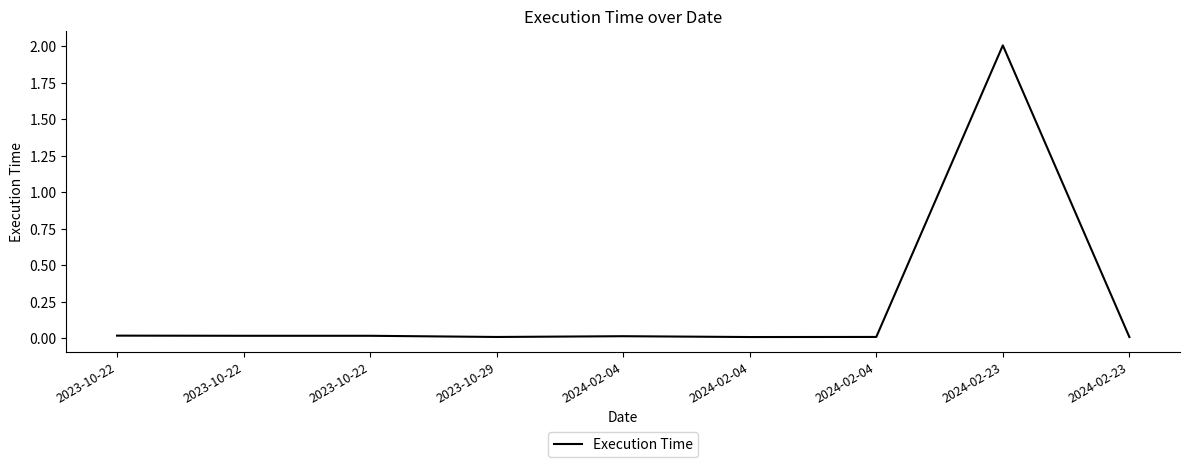

How many lines are shown in the chart?

1